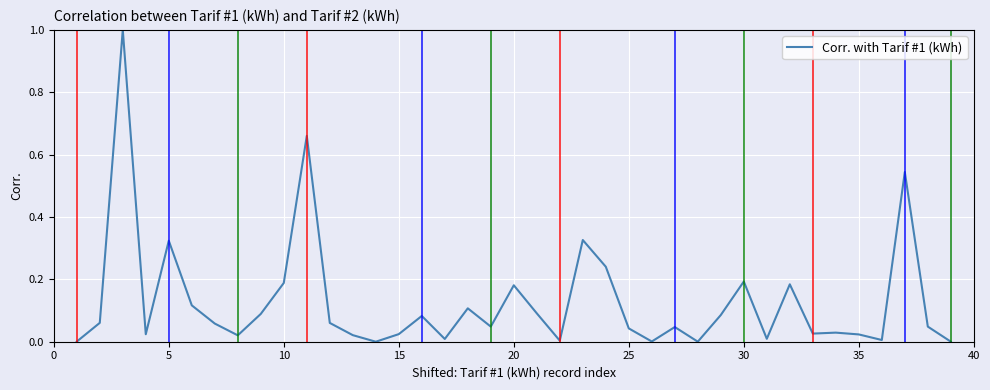

What is the maximum value shown in the chart?

1.0